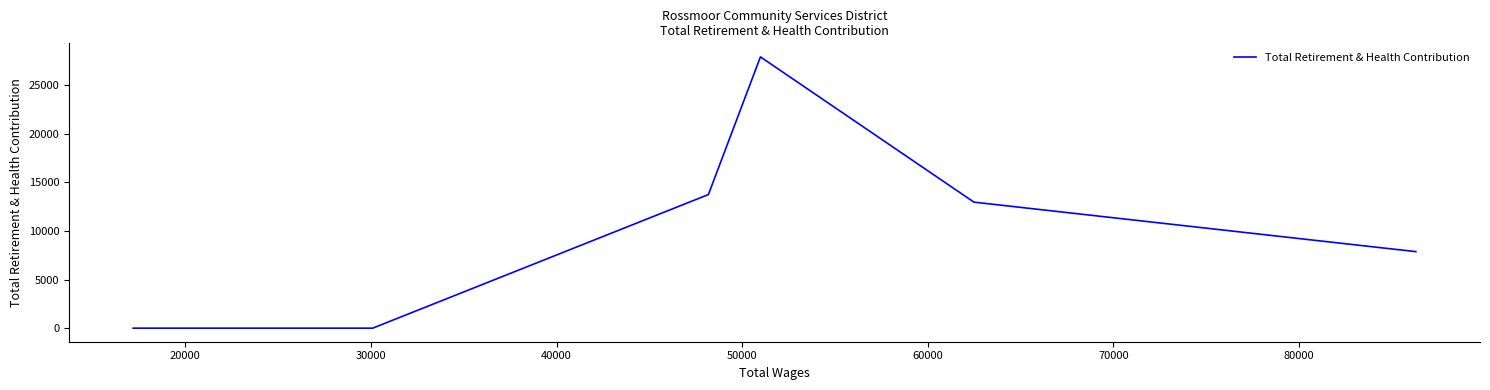

How many data points does each series have?

7